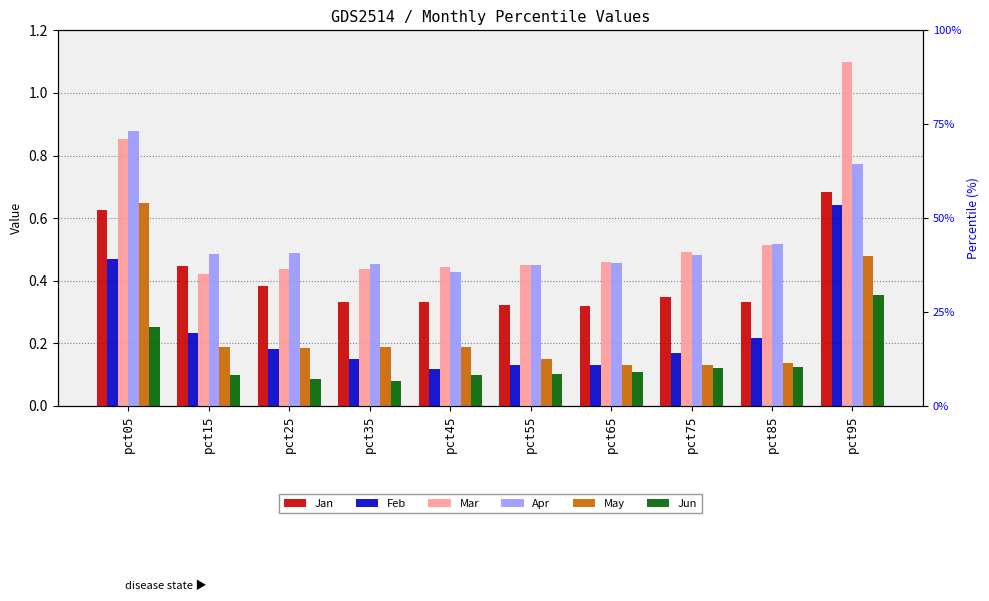

The May series shows 0.2 at pct25. True or false?

True